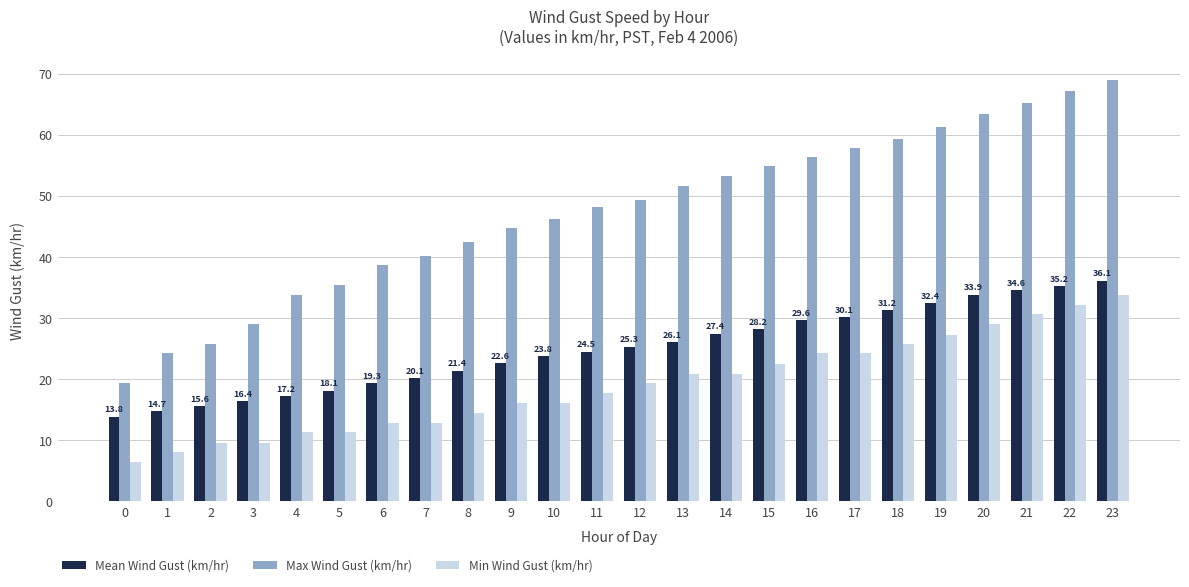

Which series has the largest total across all categories?

Max Wind Gust (km/hr)